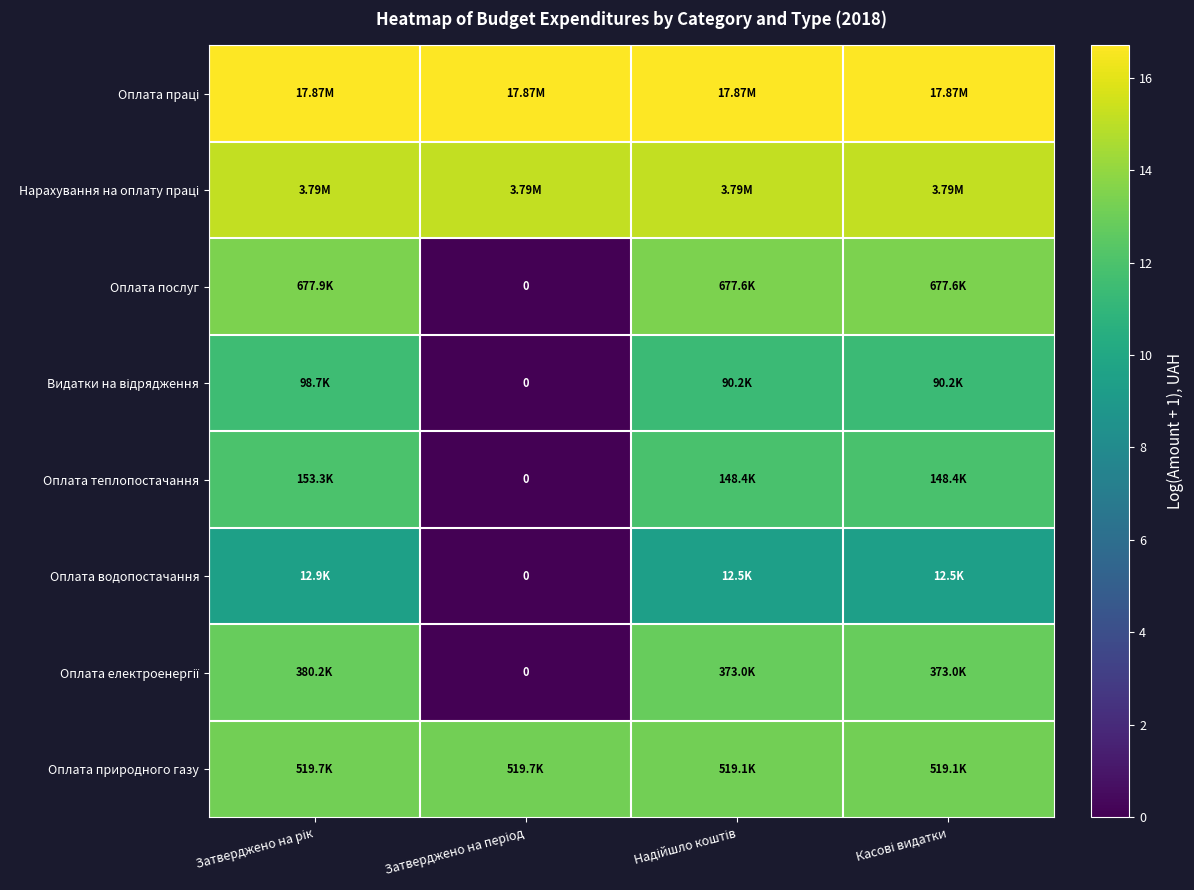

List the labels in order of Оплата електроенергії value, smallest first.

Затверджено на період, Надійшло коштів, Касові видатки, Затверджено на рік